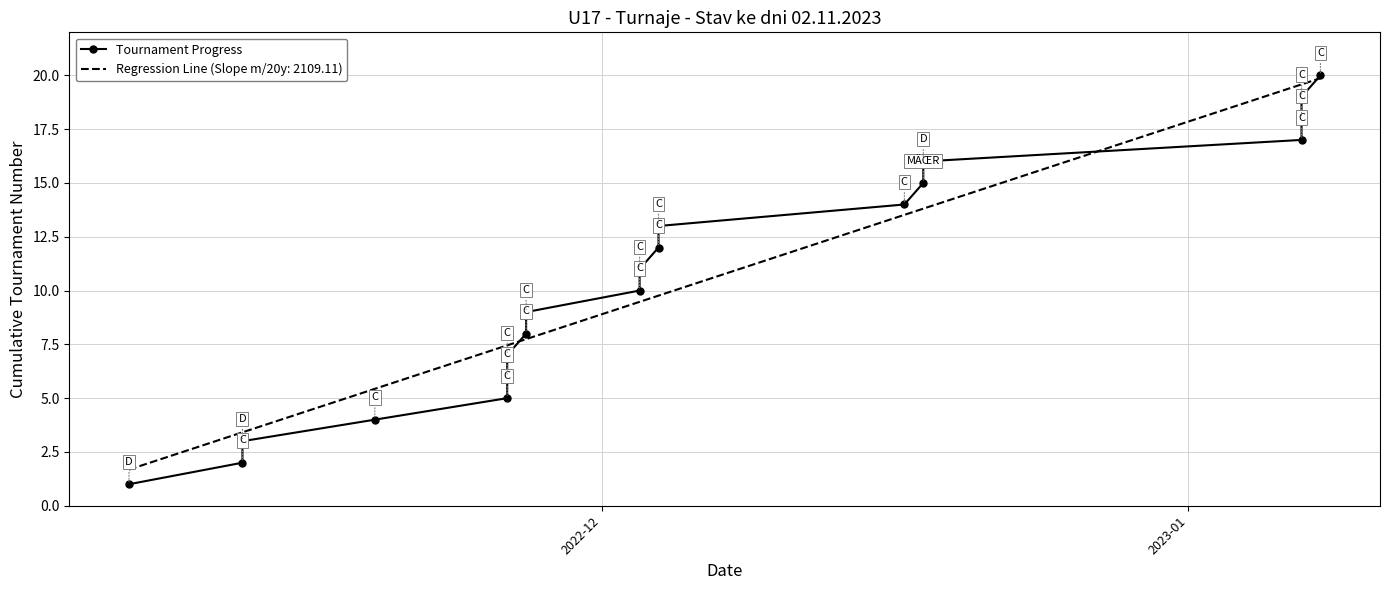

What is the minimum value for Regression Line (Slope m/20y: 2109.11)?

1.7